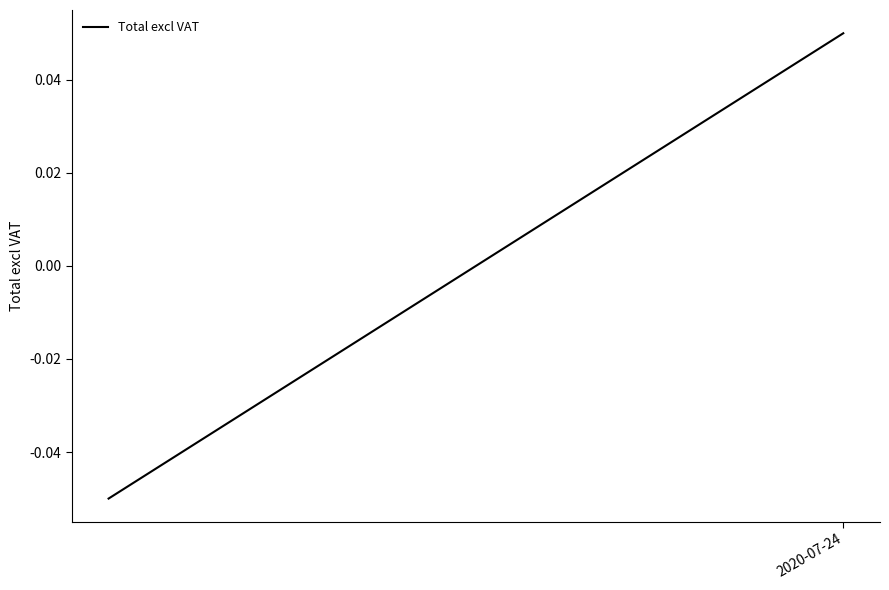

How many values are between 0 and 1?

1